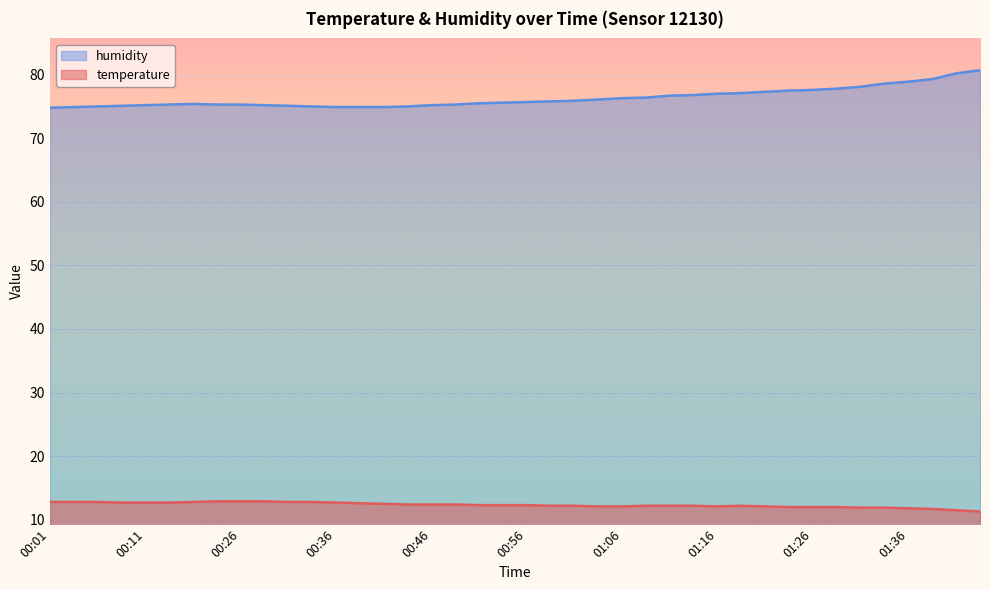

At which category does temperature reach its first local valley?

01:16